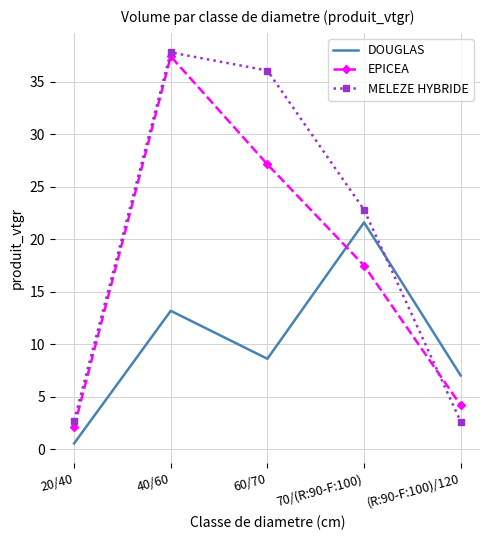

Where is MELEZE HYBRIDE nearest to the value 20?

70/(R:90-F:100)